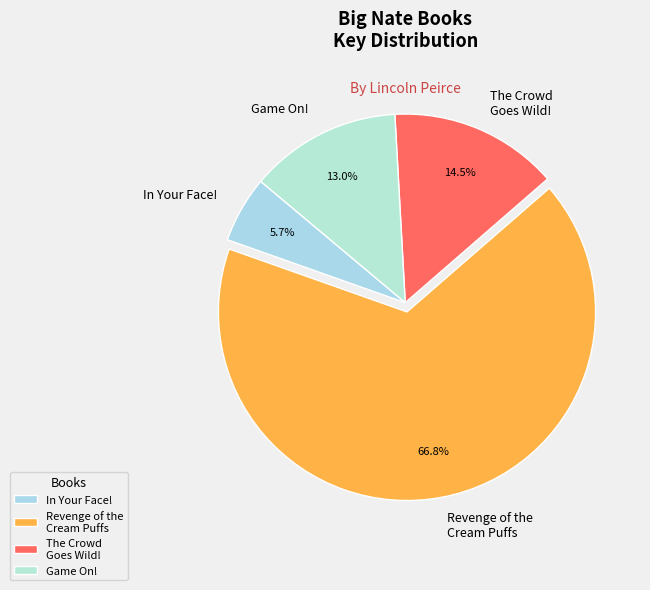

Approximately how many times larger is the value at The Crowd Goes Wild! compared to In Your Face!?

2.5